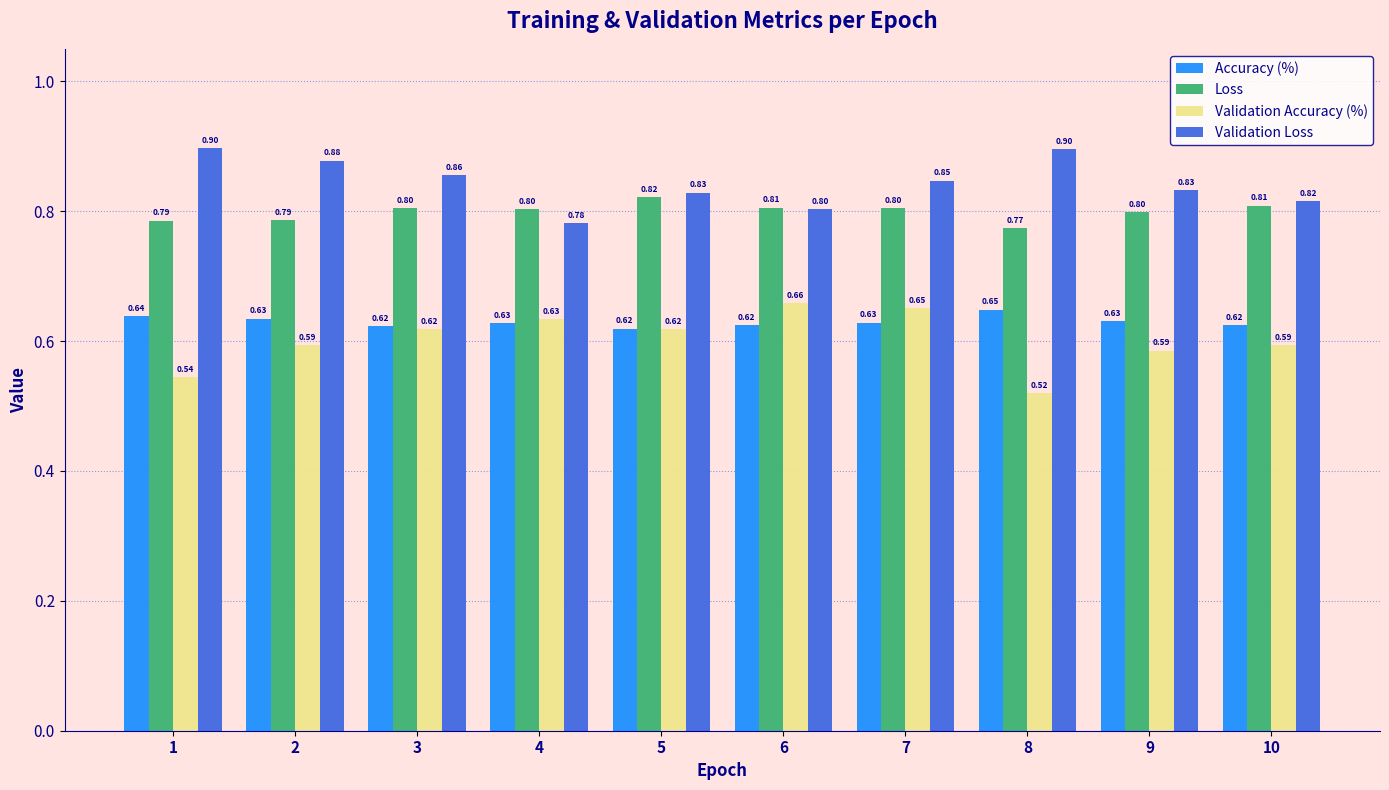

How many Accuracy (%) values are between 0 and 1?

10